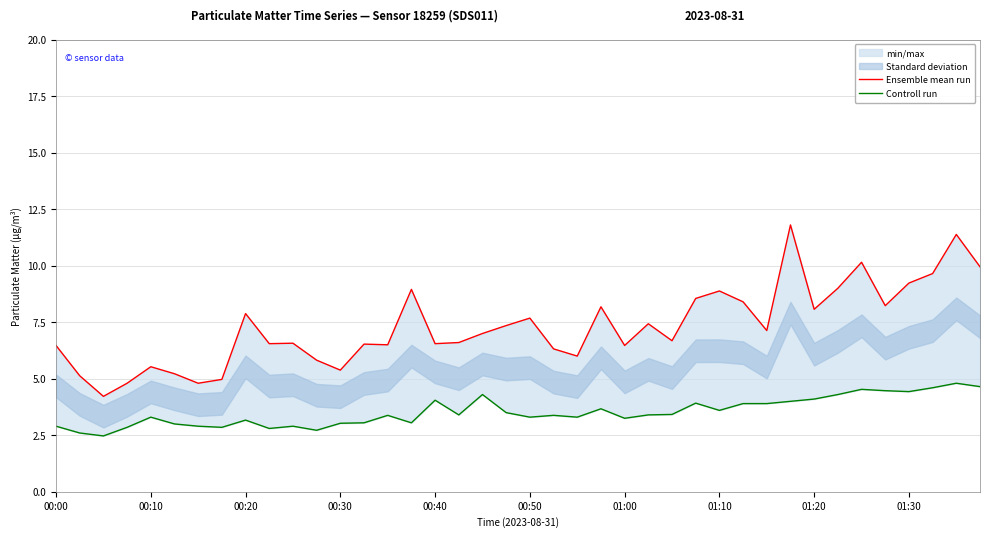

Is the value of Controll run at 21 greater than the value of Ensemble mean run at 37?

No